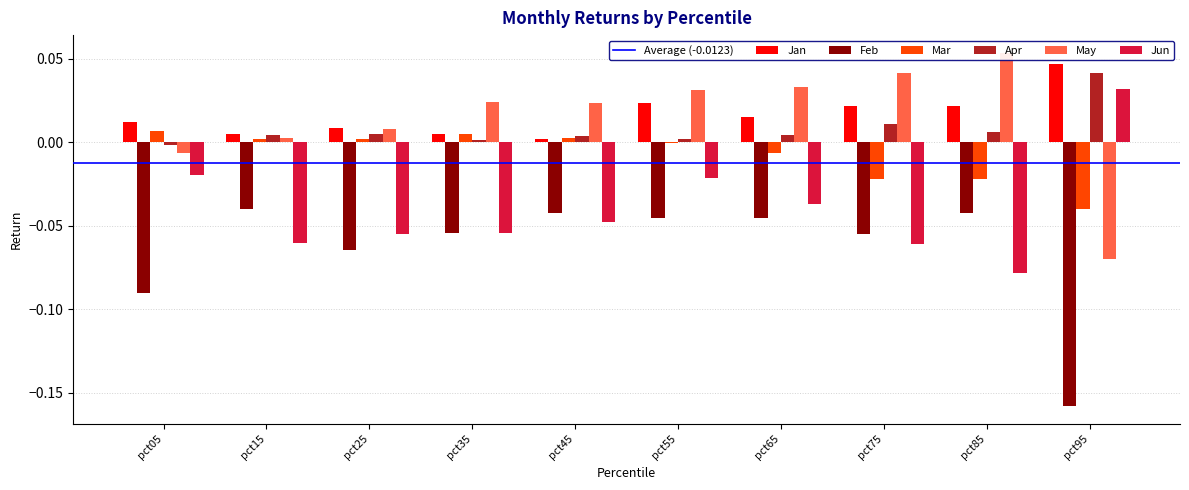

True or false: Feb has a value of -0.0 at pct75.

False